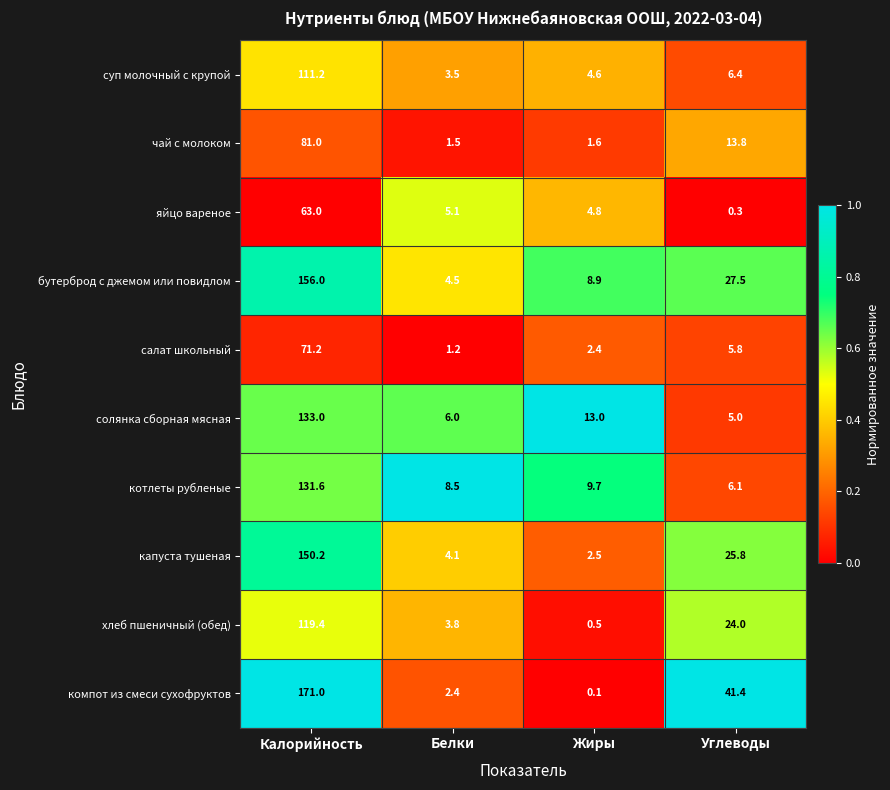

What is the greatest value displayed?

171.0